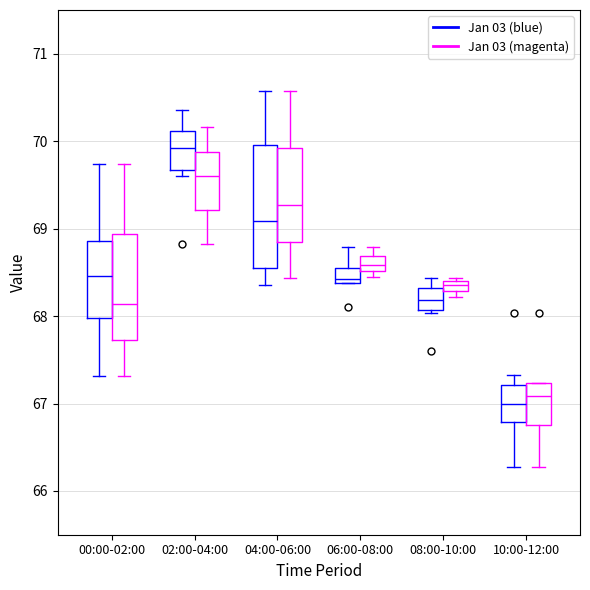

Which box is the tallest, from its lower edge to its upper edge?

04:00-06:00 (Jan 03 (blue))